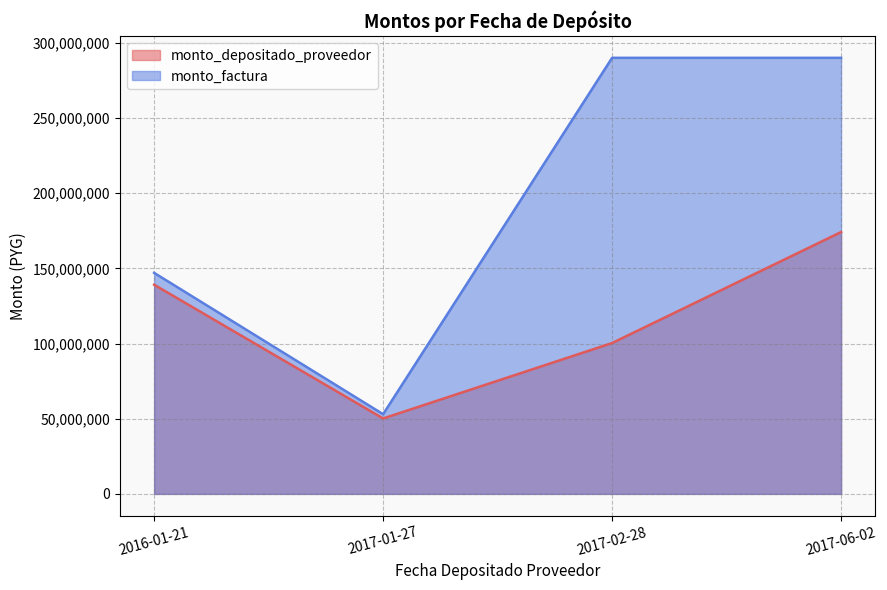

What is the difference between the maximum and minimum values in the monto_depositado_proveedor series?

123973636